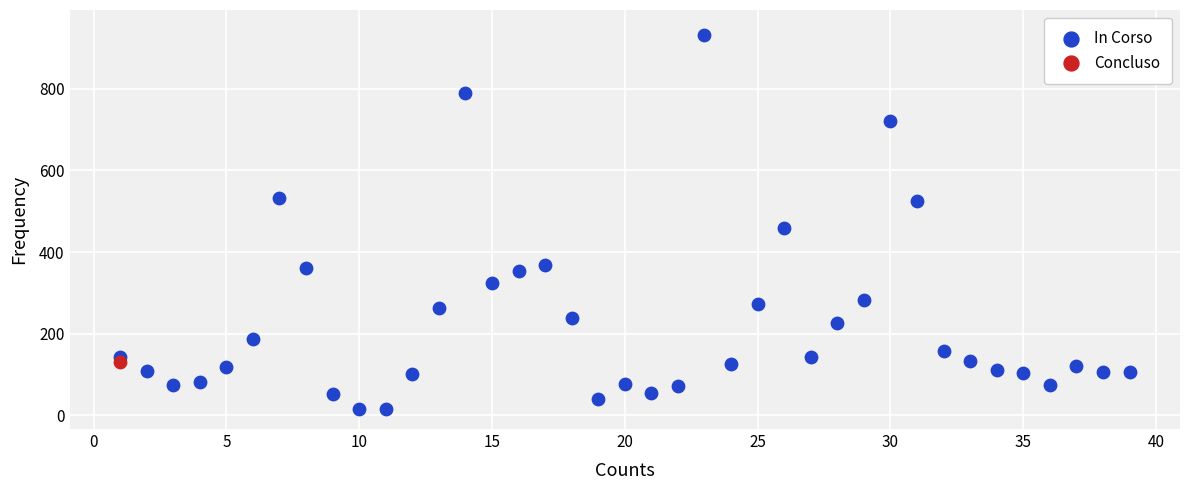

What are all the series names shown in the legend?

In Corso, Concluso